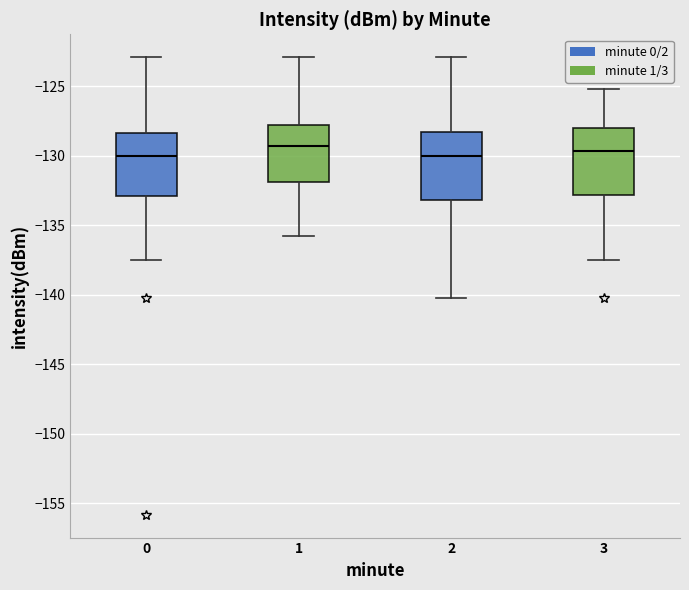

Reading left to right, transcribe this box plot: for each box, give where its median line is, the range the box spans, and where its two whiskers end, as read against the y-axis. The values are not printed on the chart, so give them approximately, as read against the axis.

0: median -130.0, box -133.0 to -128.5, whiskers -137.5 to -123.0
1: median -129.5, box -132.0 to -128.0, whiskers -136.0 to -123.0
2: median -130.0, box -133.0 to -128.5, whiskers -140.5 to -123.0
3: median -129.5, box -133.0 to -128.0, whiskers -137.5 to -125.0